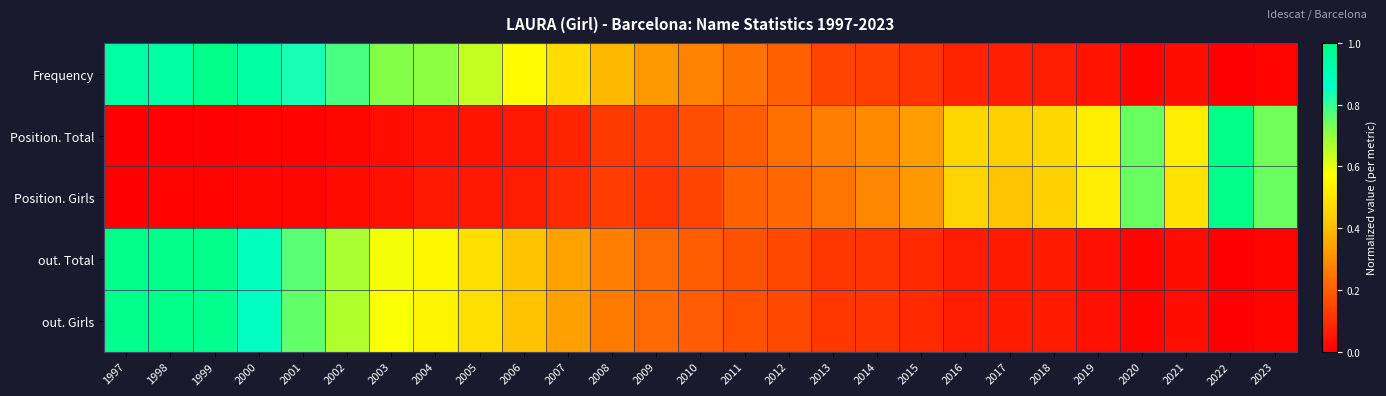

How many categories are shown in the chart?

27